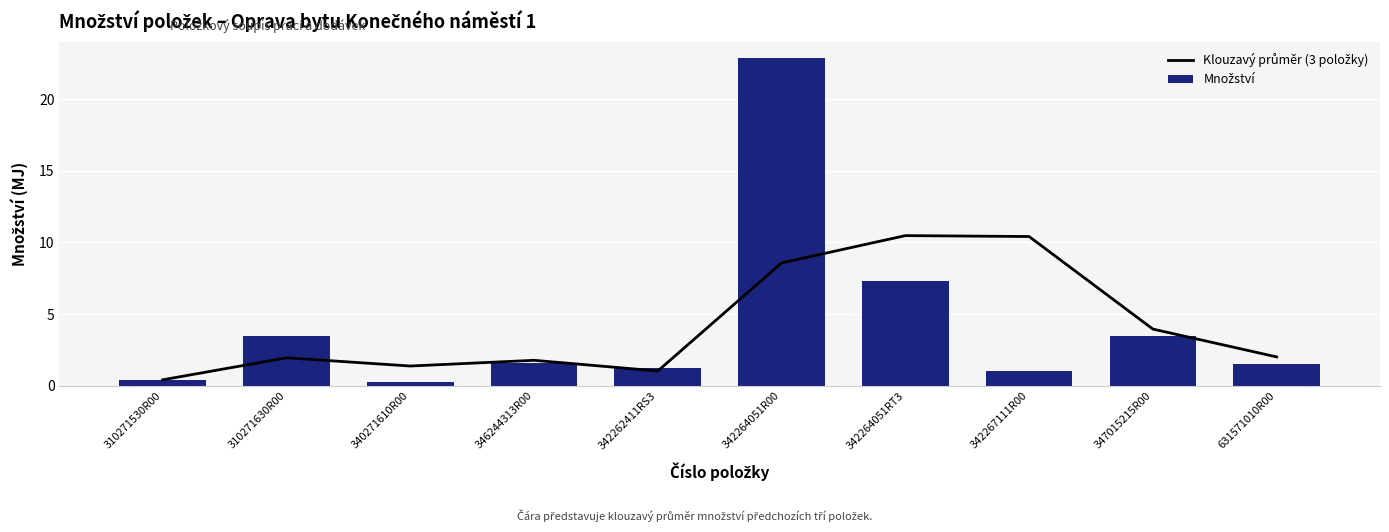

Which has a higher value, 342264051R00 or 342267111R00?

342267111R00